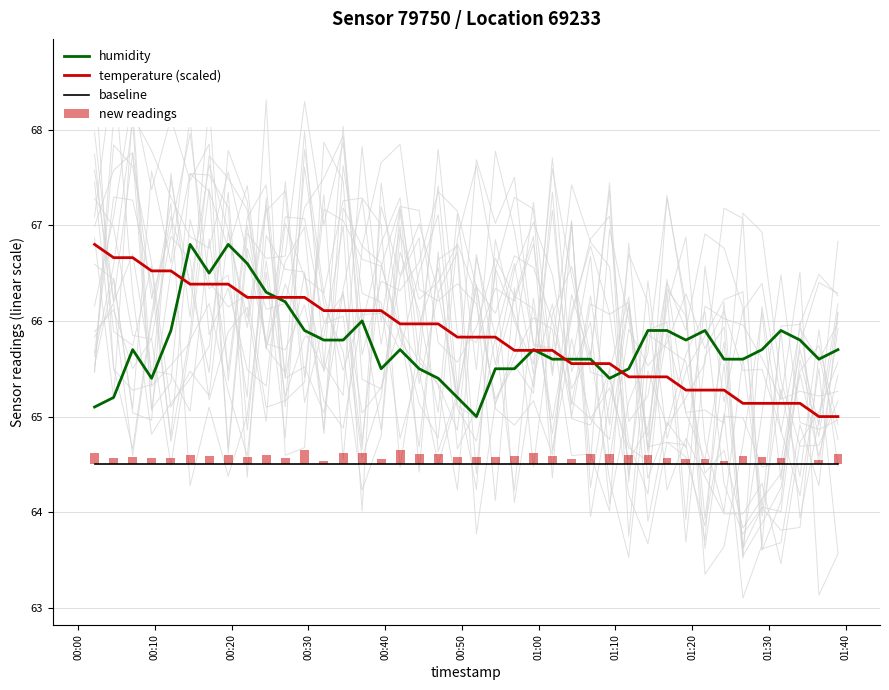

Which series has the largest total across all categories?

temperature (scaled)